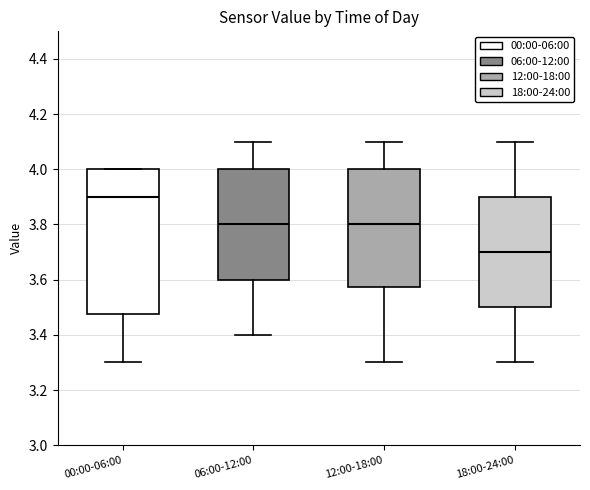

Which box is the tallest, from its lower edge to its upper edge?

00:00-06:00